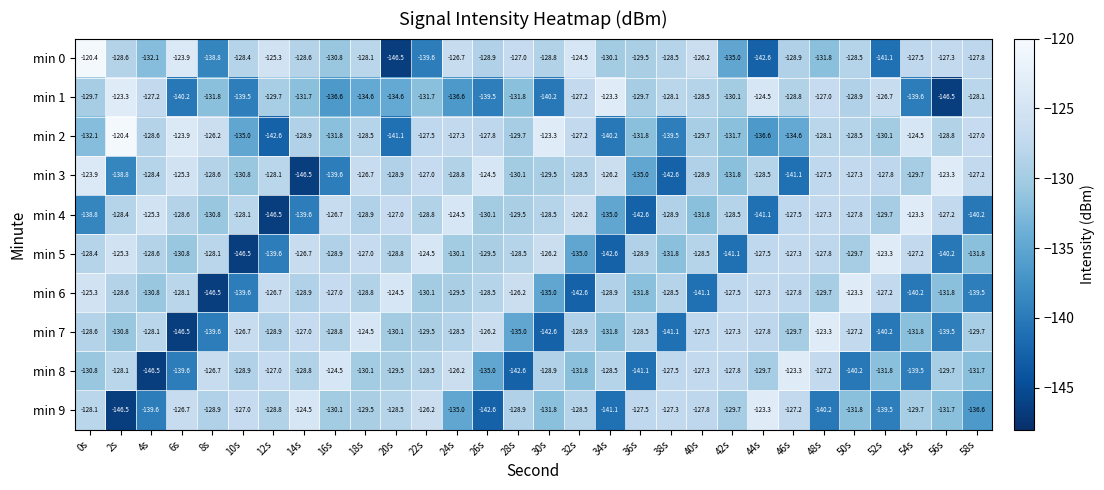

What is the sum of the min 9 values at 52s and 8s?

-268.4